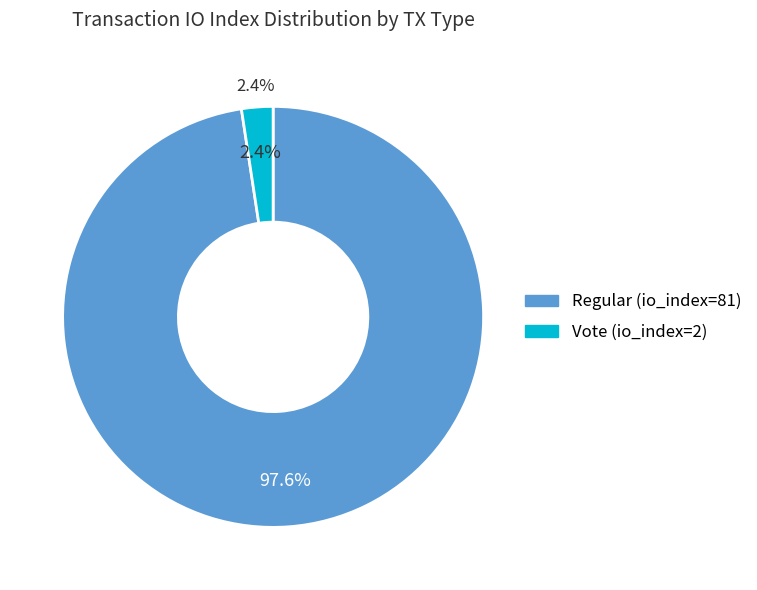

What is the largest slice in the pie chart?

Regular (io_index=81)